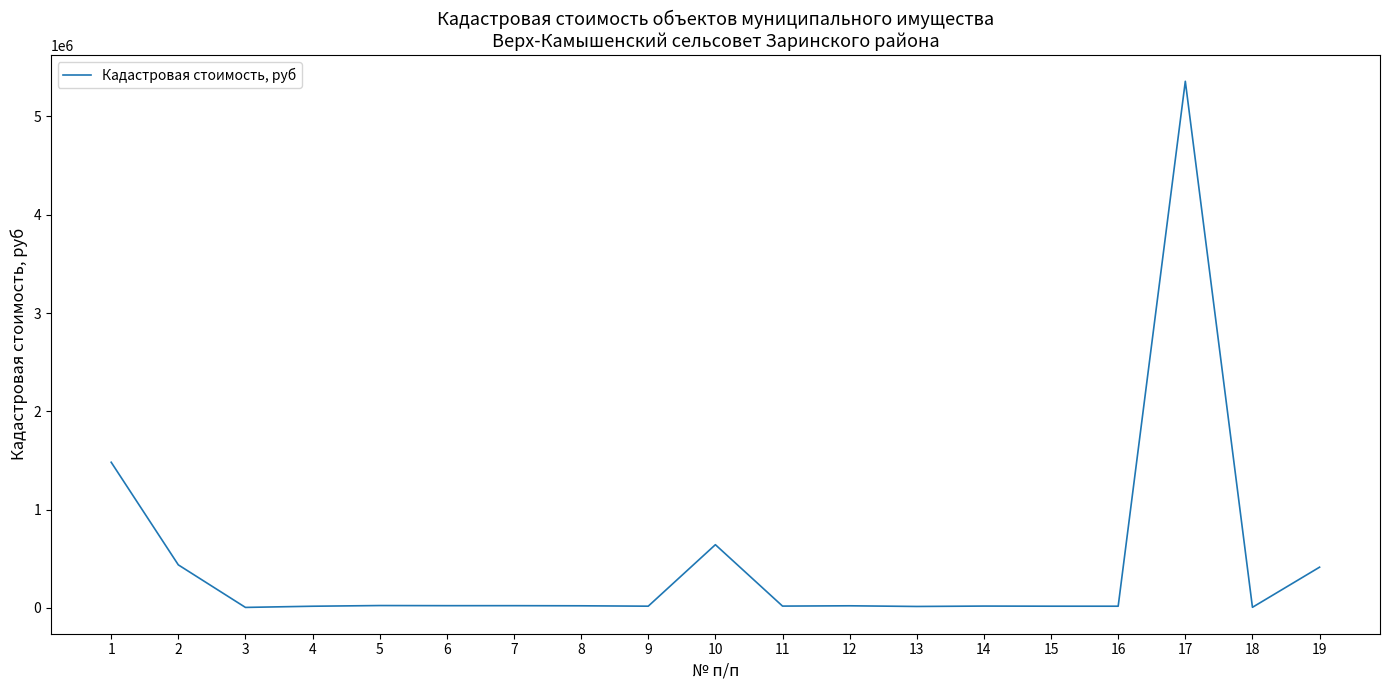

Is it true that the value at 1 is 1481835.4?

True